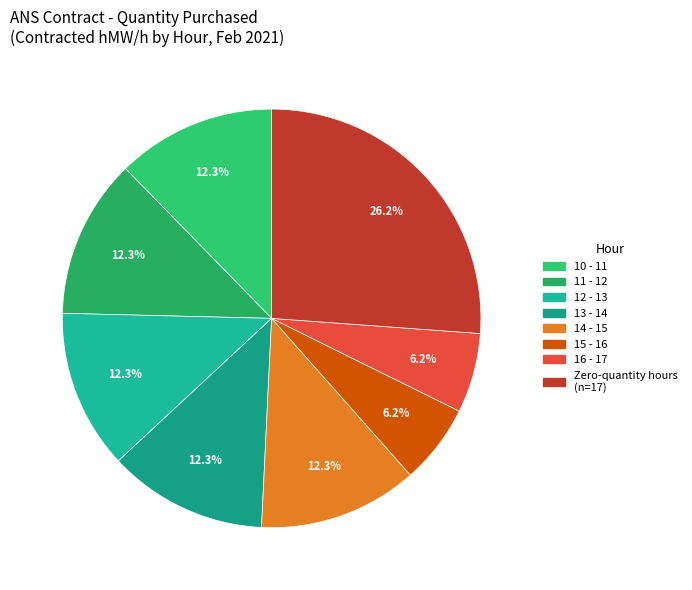

Count the number of slices in the pie.

8